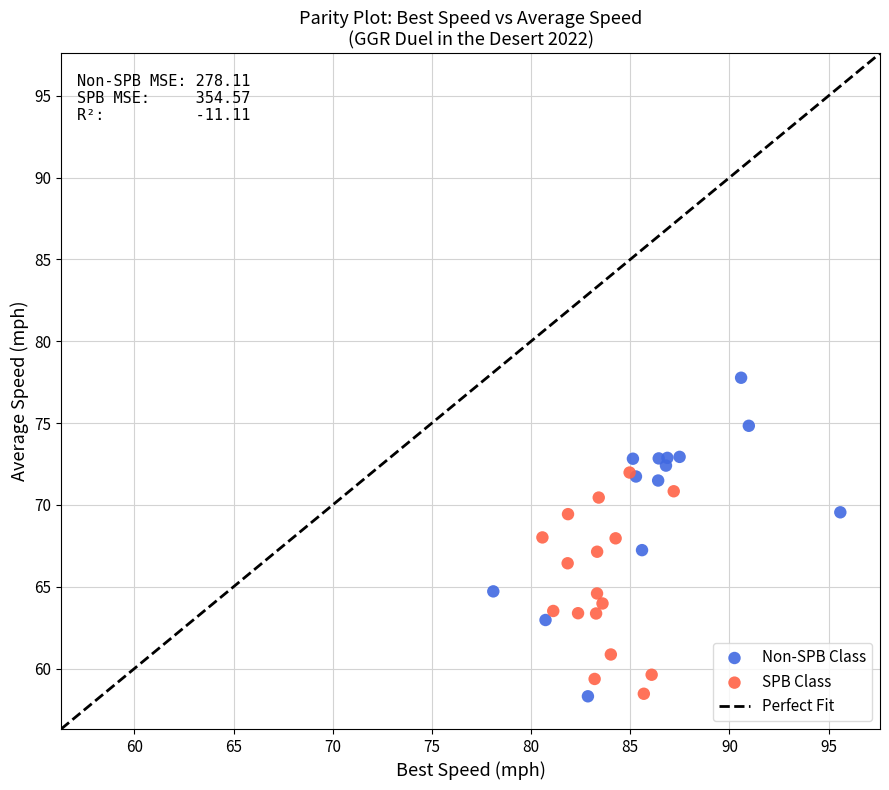

Which series has the widest spread of Y values?

Non-SPB Class